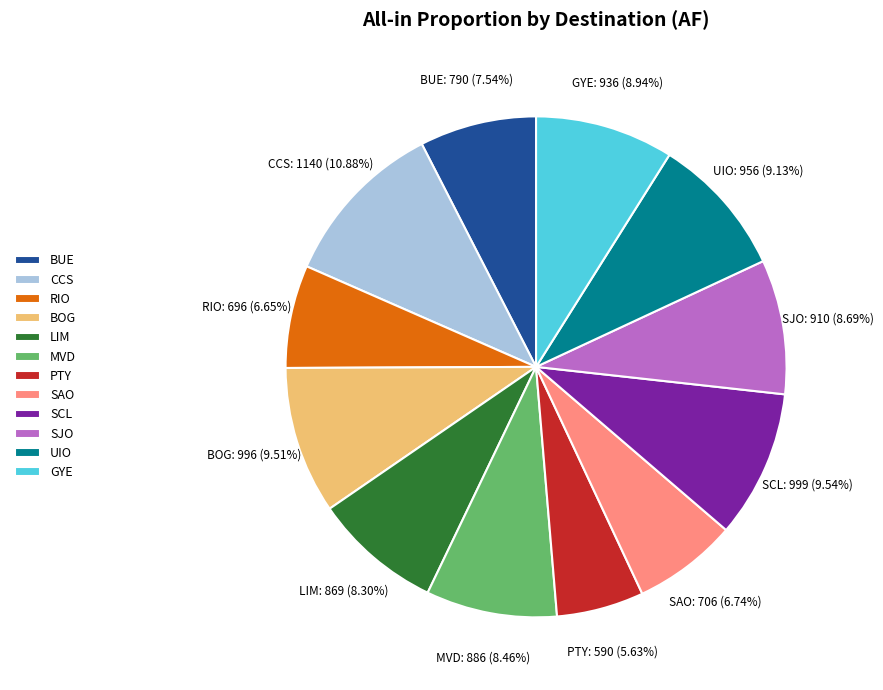

Approximately how many times larger is the value at SAO compared to PTY?

1.2